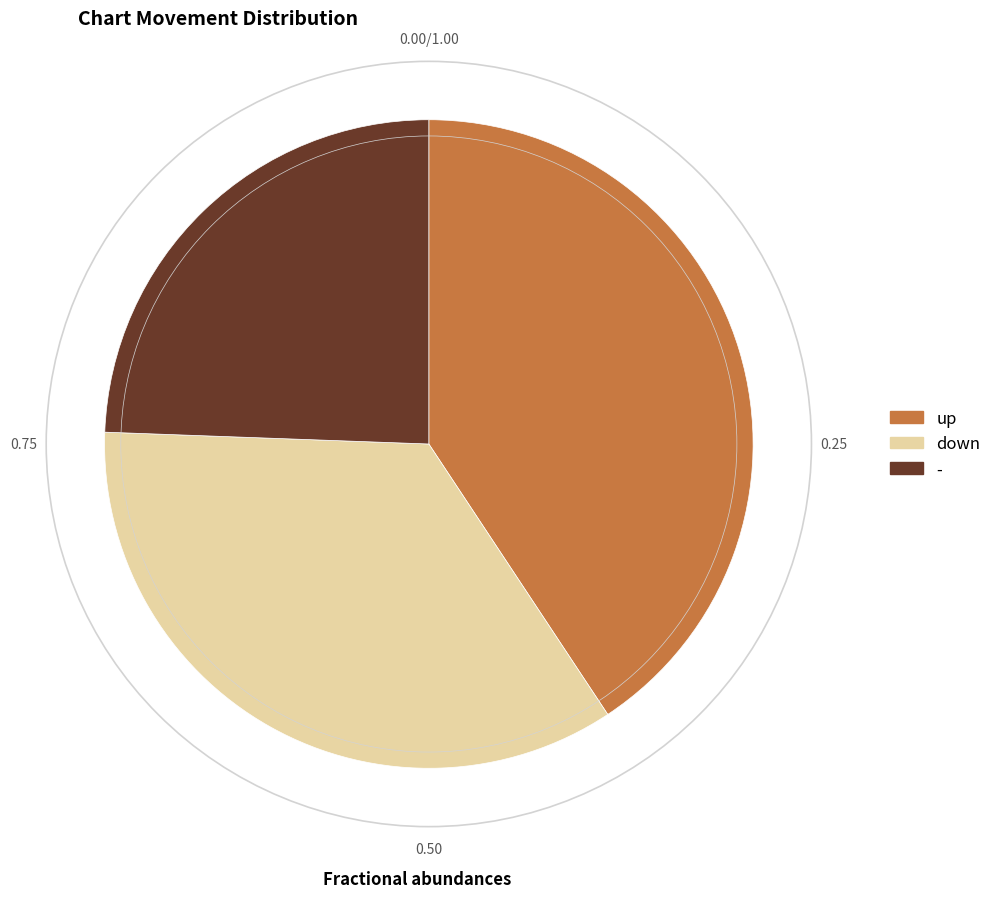

Which category has the biggest portion of the pie?

up